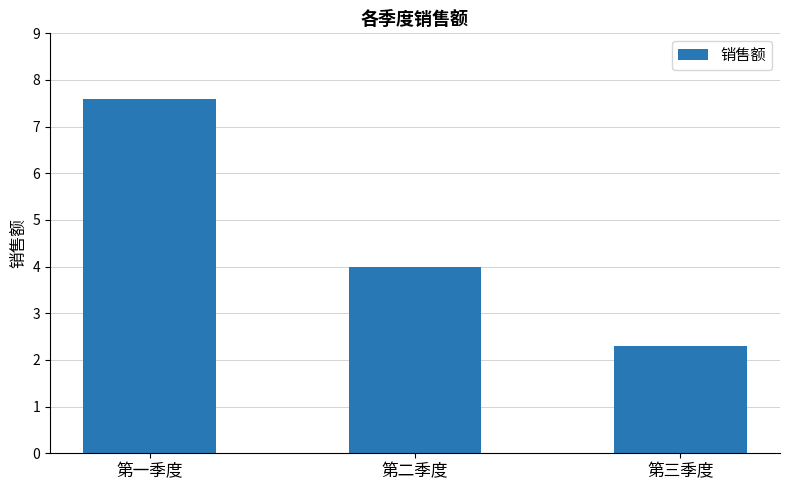

The value at 第三季度 is 2.3. True or false?

True